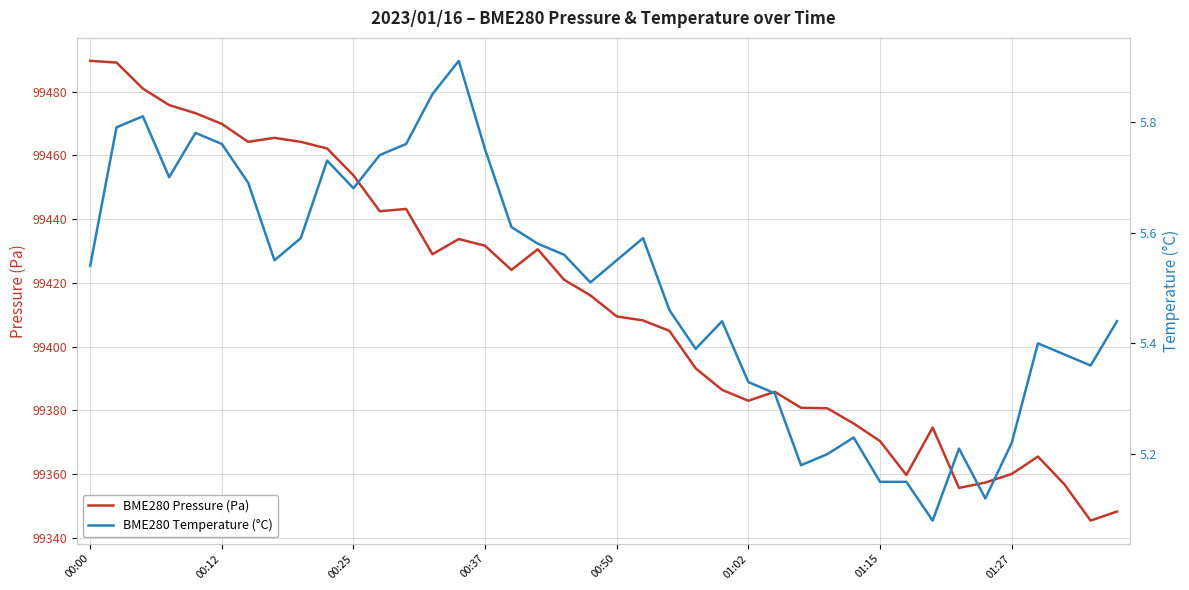

Count the number of categories in the chart.

40